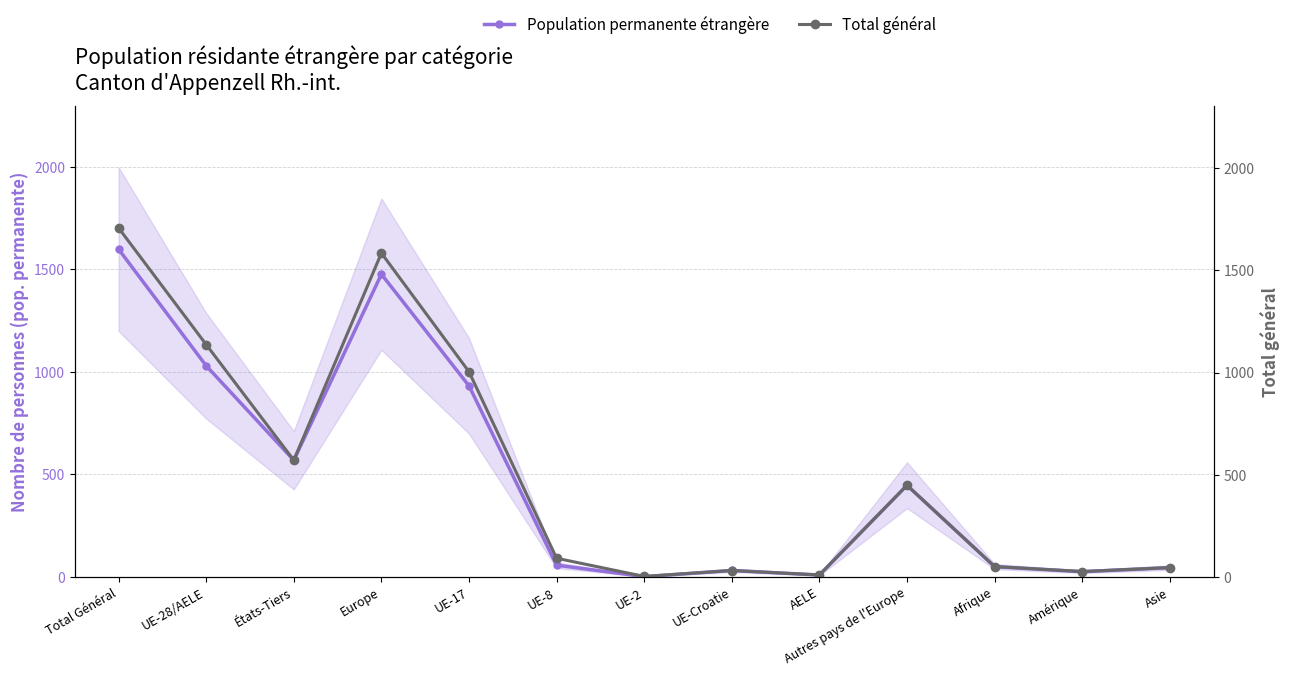

What is the label of the 6th point from the right?

UE-Croatie